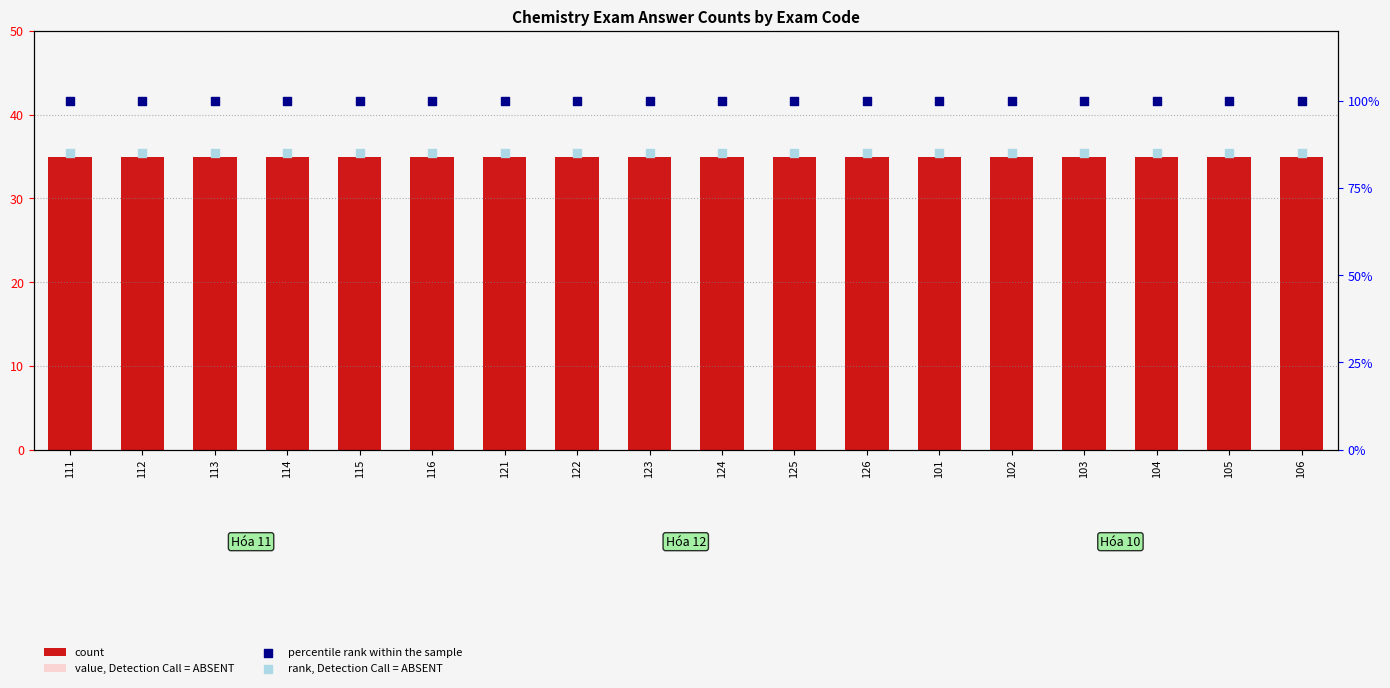

What is the total value across all series at 121?

249.8